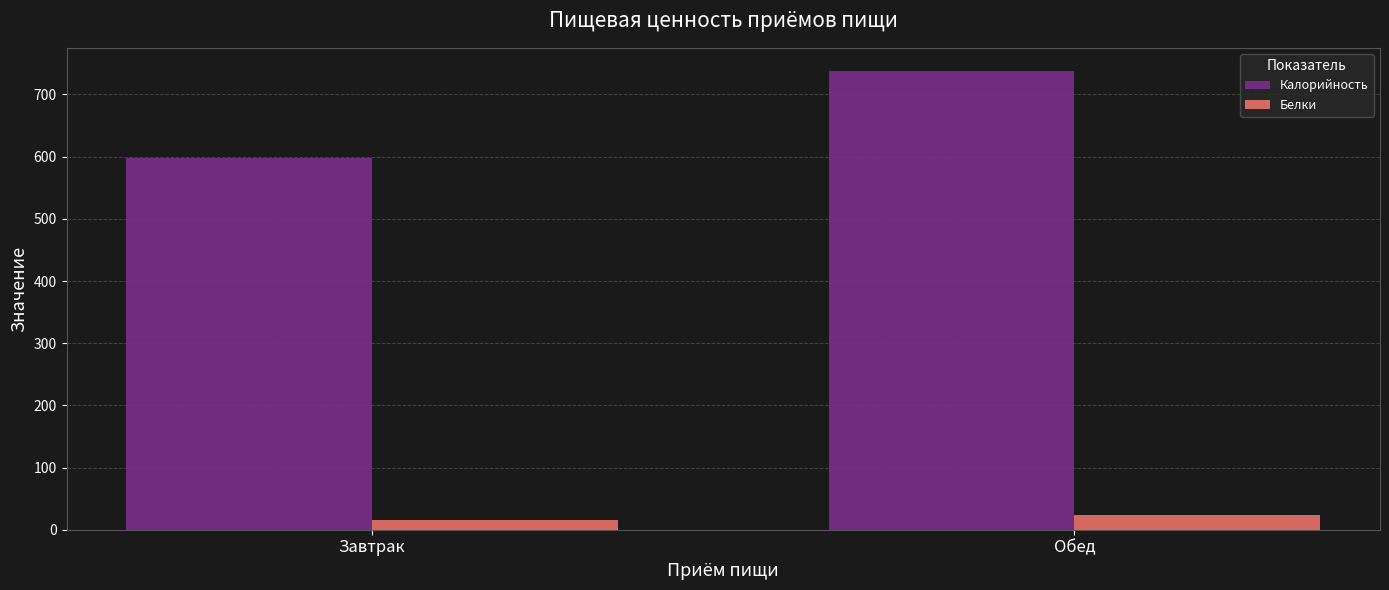

What is the total value across all series at Завтрак?

613.9